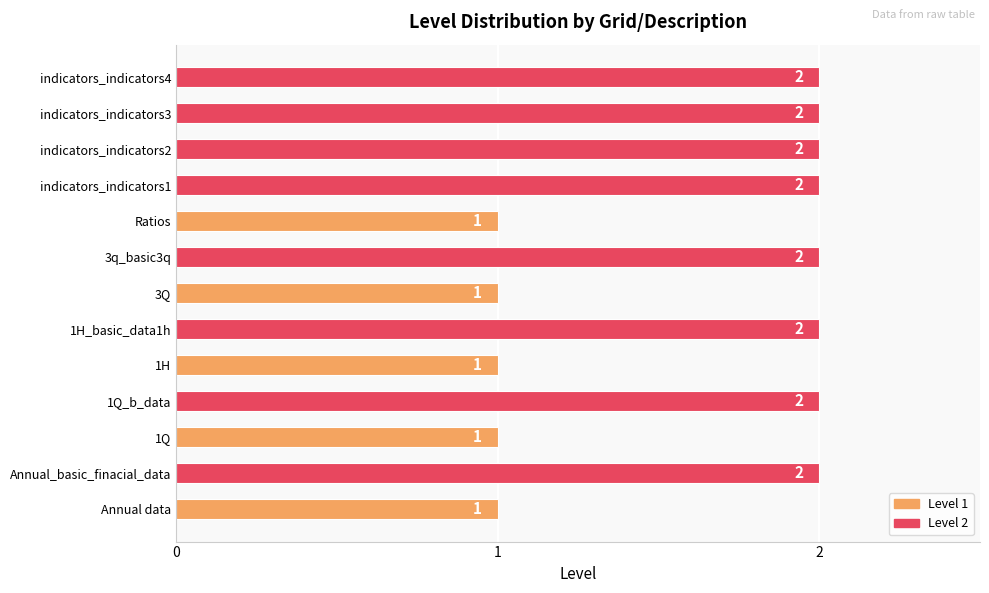

How many values are between 1 and 2?

13